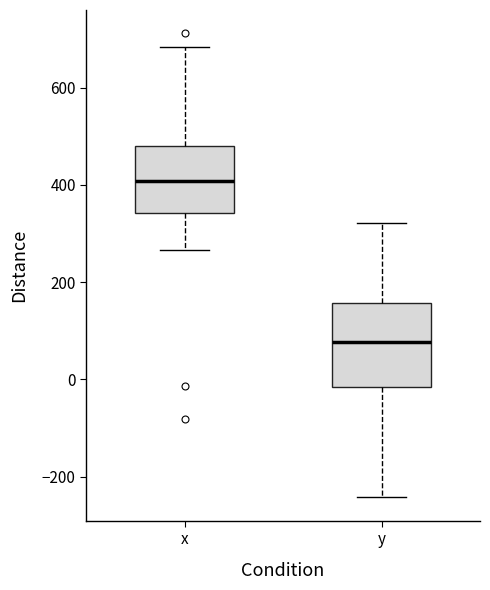

Where does the upper whisker of the box for y end on the y-axis? The values are not printed on the chart, so give them approximately, as read against the axis.

320